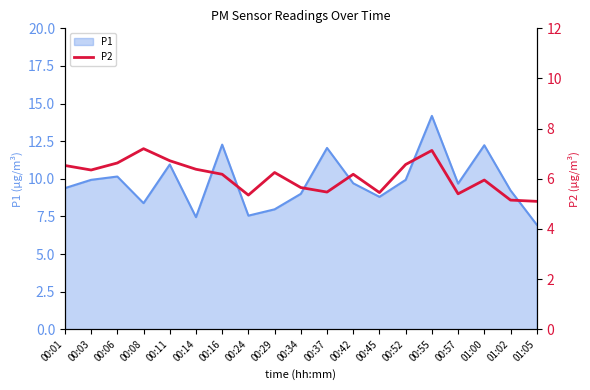

What is the minimum value for P1?

7.0